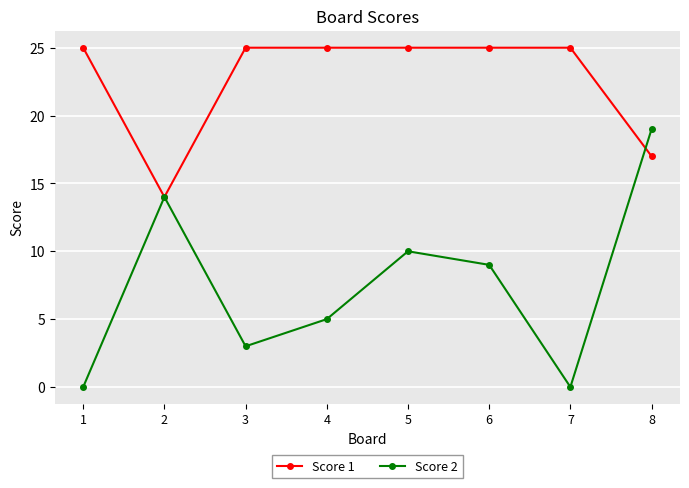

List the series in order of their peak value, lowest first.

Score 2, Score 1